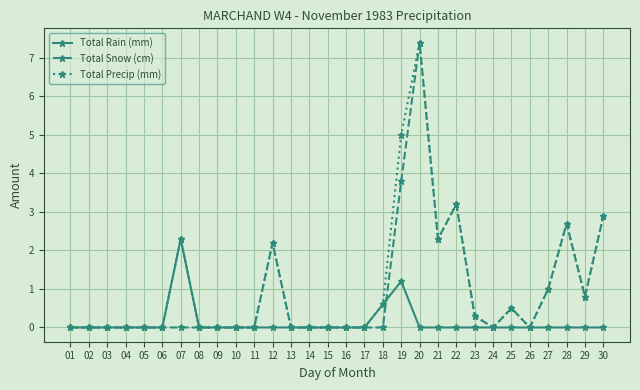

What is the sum of all Total Precip (mm) values?

31.2